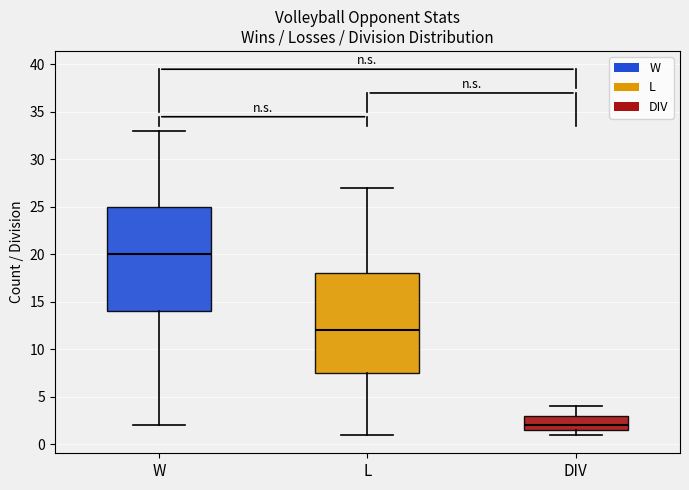

Where does the upper whisker of the box for DIV end on the y-axis? The values are not printed on the chart, so give them approximately, as read against the axis.

4.0